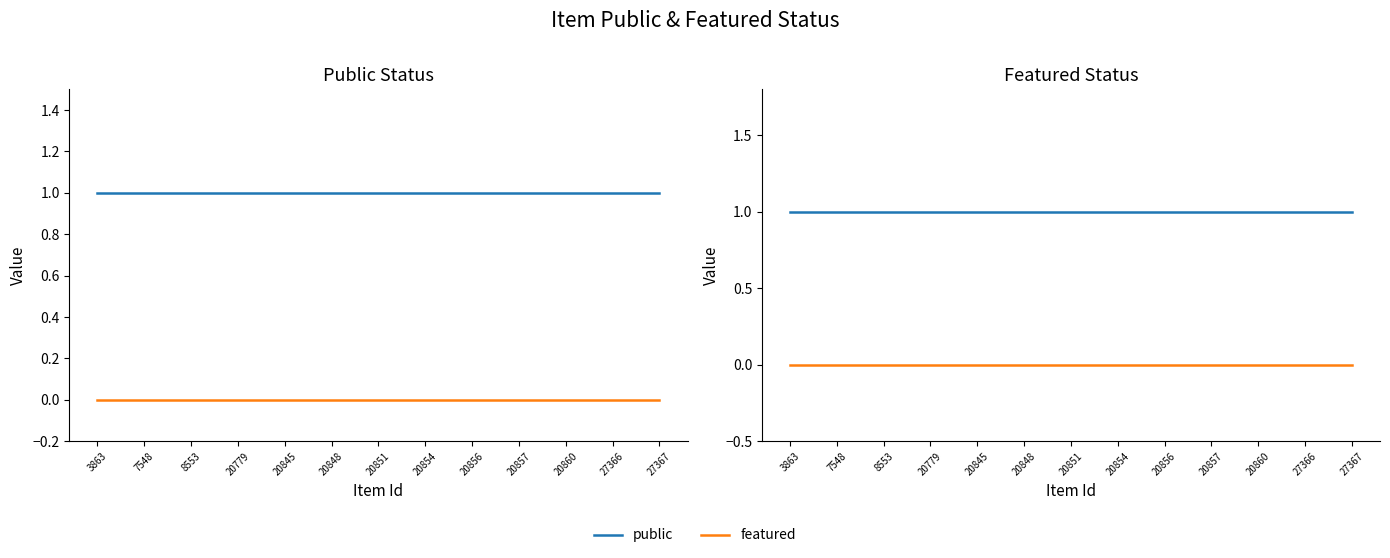

True or false: public and featured intersect in this chart.

False